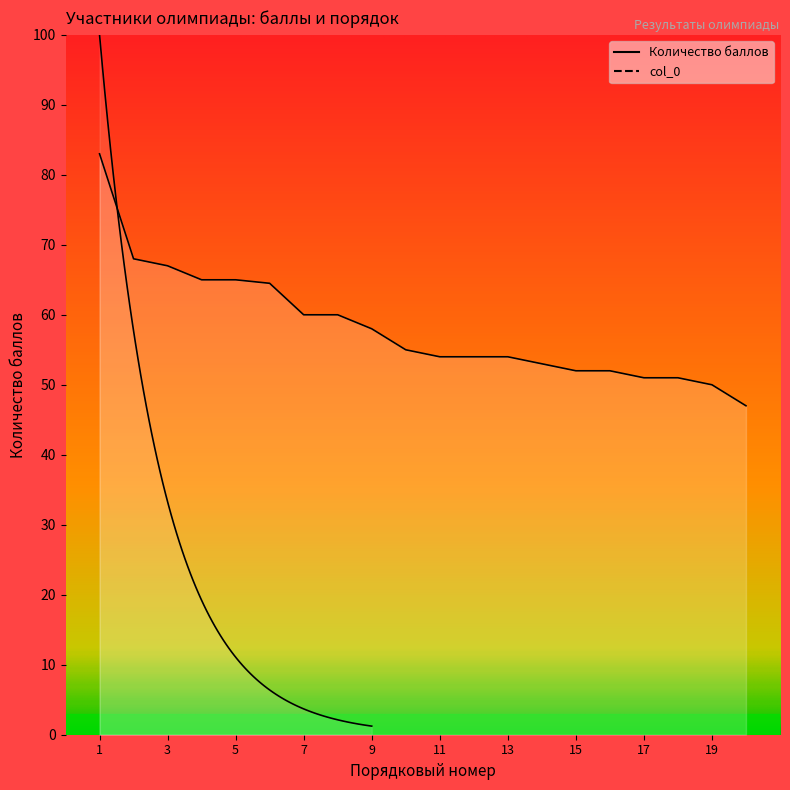

What is the difference between the values at 2 and 19?

18.0